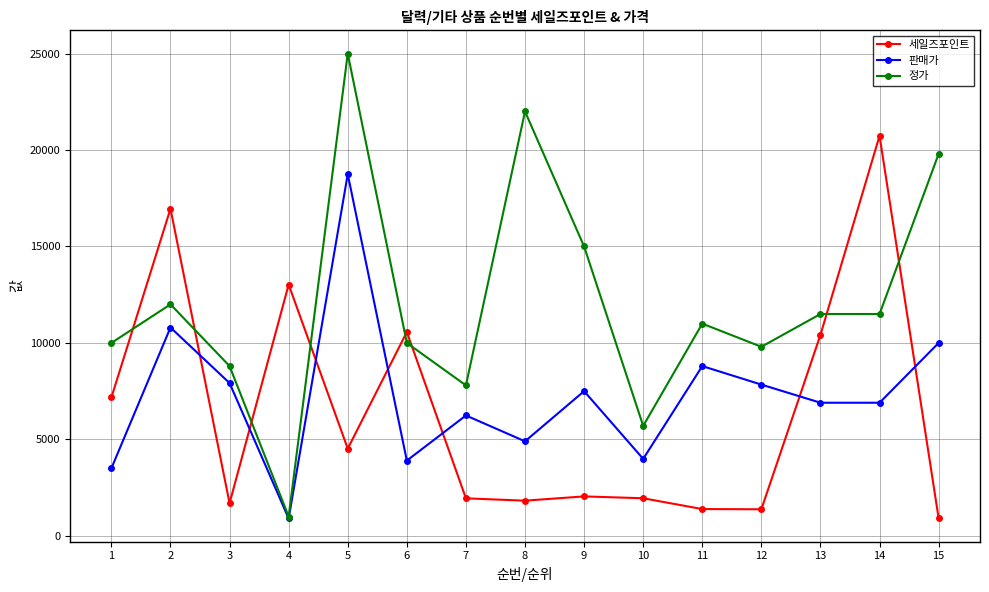

What are all the series names shown in the legend?

세일즈포인트, 판매가, 정가